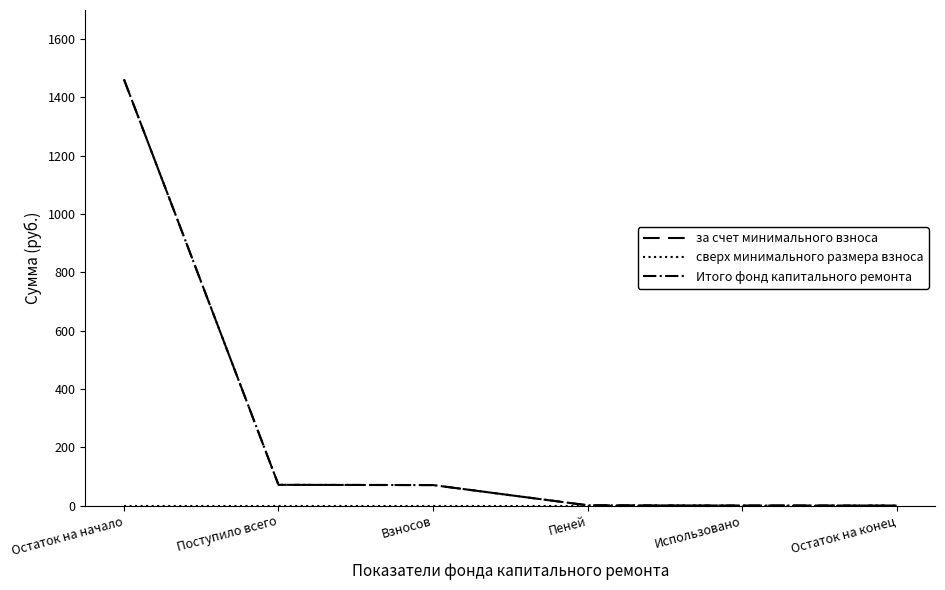

Does the chart display data point markers on the line(s)?

No